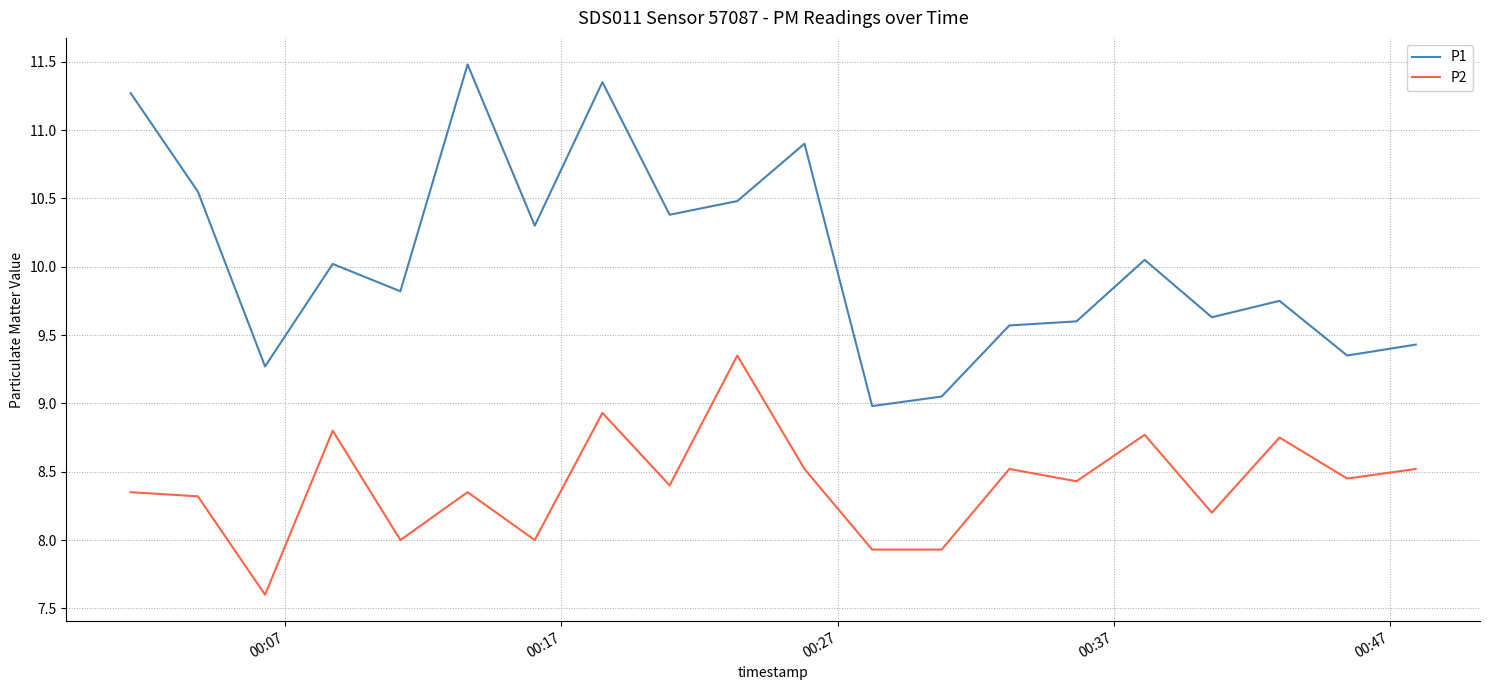

Which series has the largest total across all categories?

P1